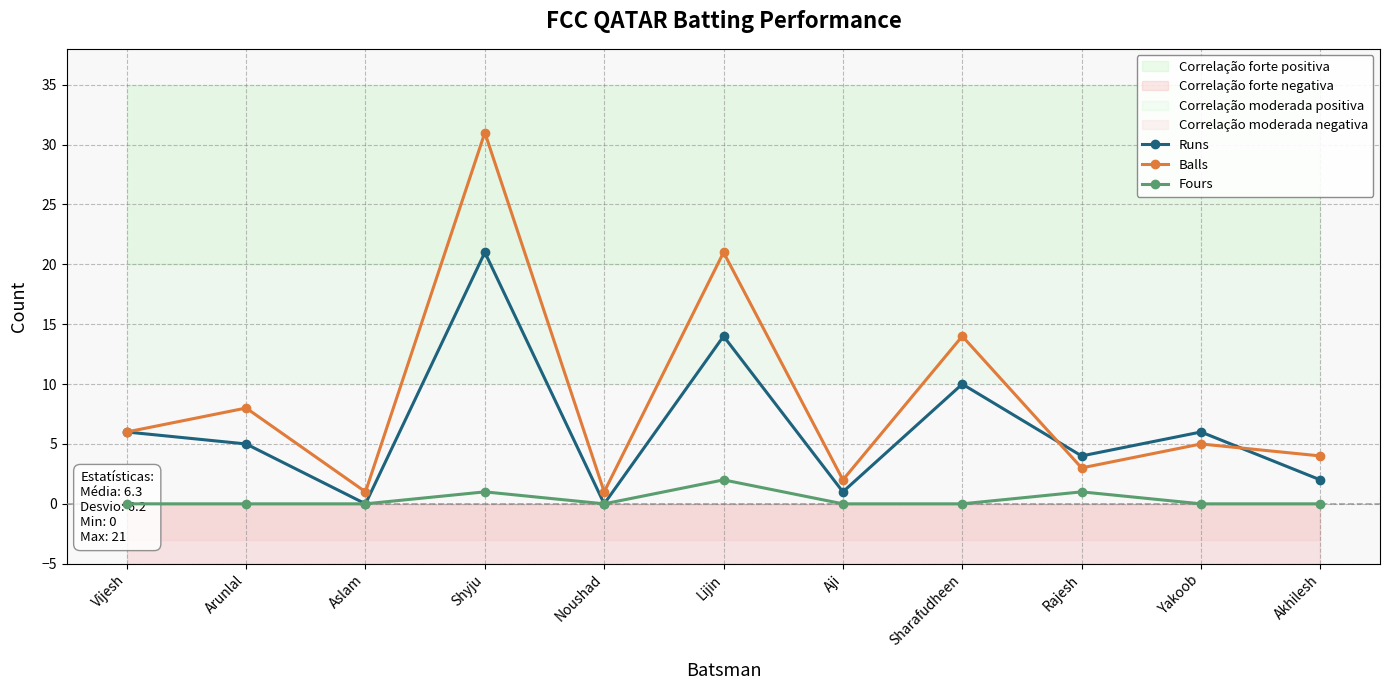

At Yakoob, list the series in order from smallest to largest.

Fours, Balls, Runs